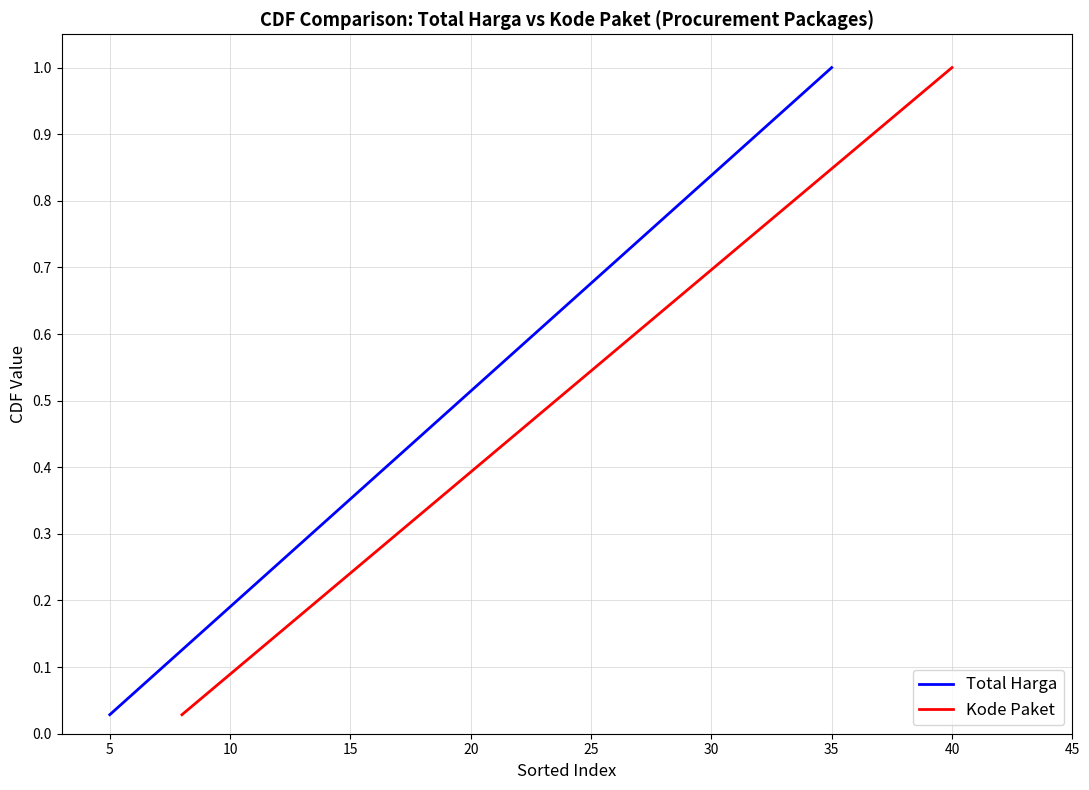

Which category has the lowest value in the Total Harga series?

5